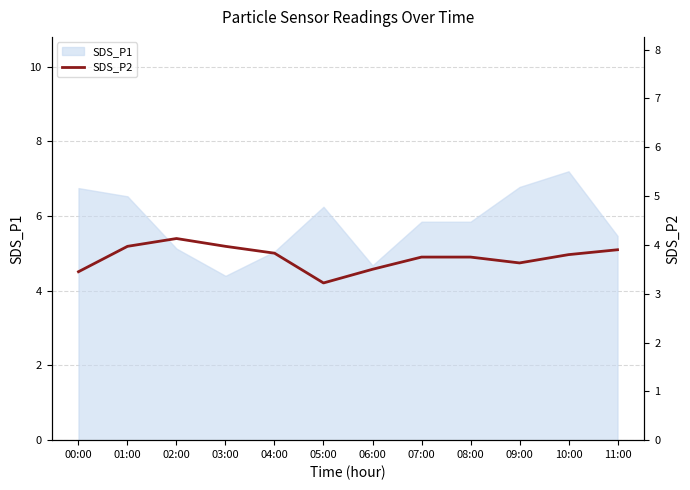

True or false: the data has more than 0 interior local peaks.

True